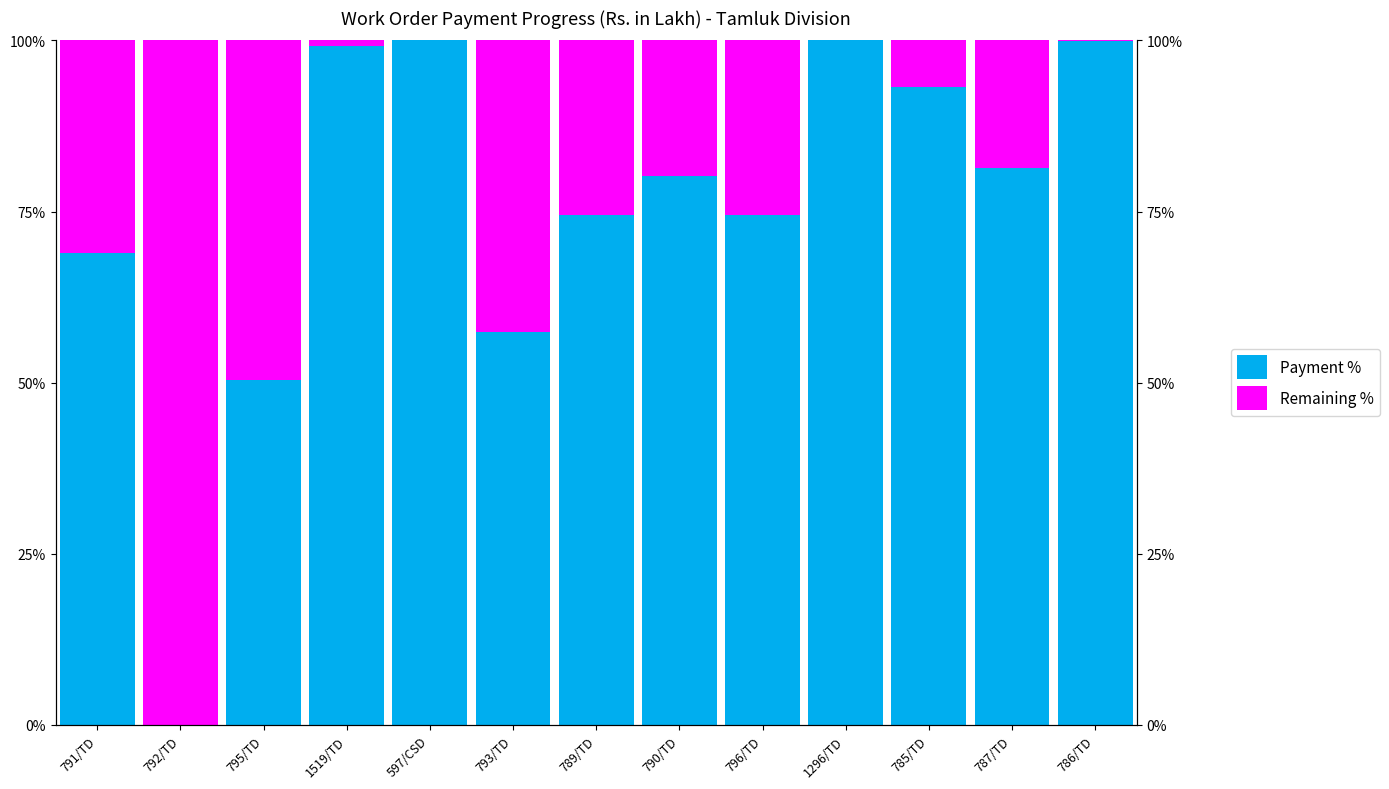

Where does the Remaining % series first go above 19?

791/TD